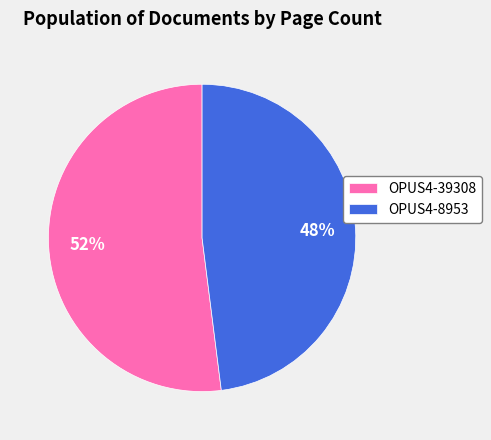

How many segments does this pie chart have?

2